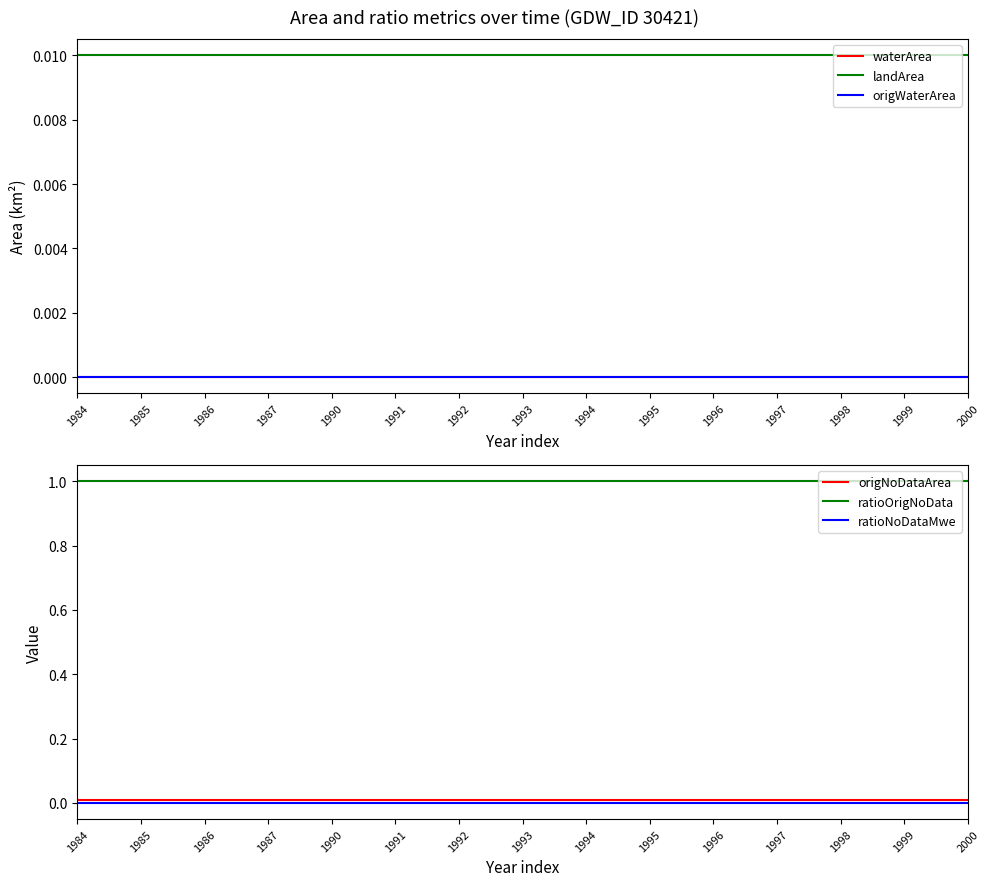

Which series has the largest total across all categories?

ratioOrigNoData